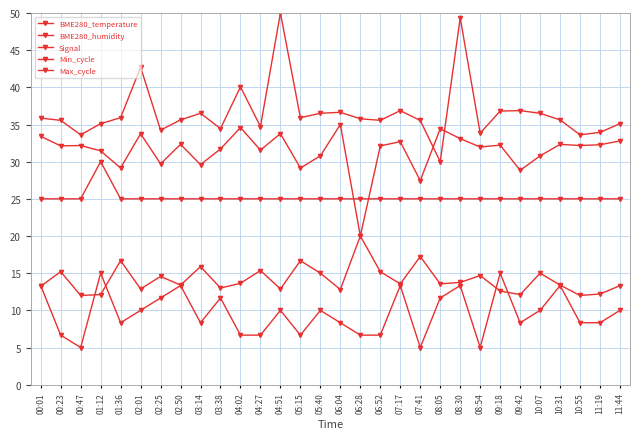

Which series has the largest total across all categories?

Max_cycle